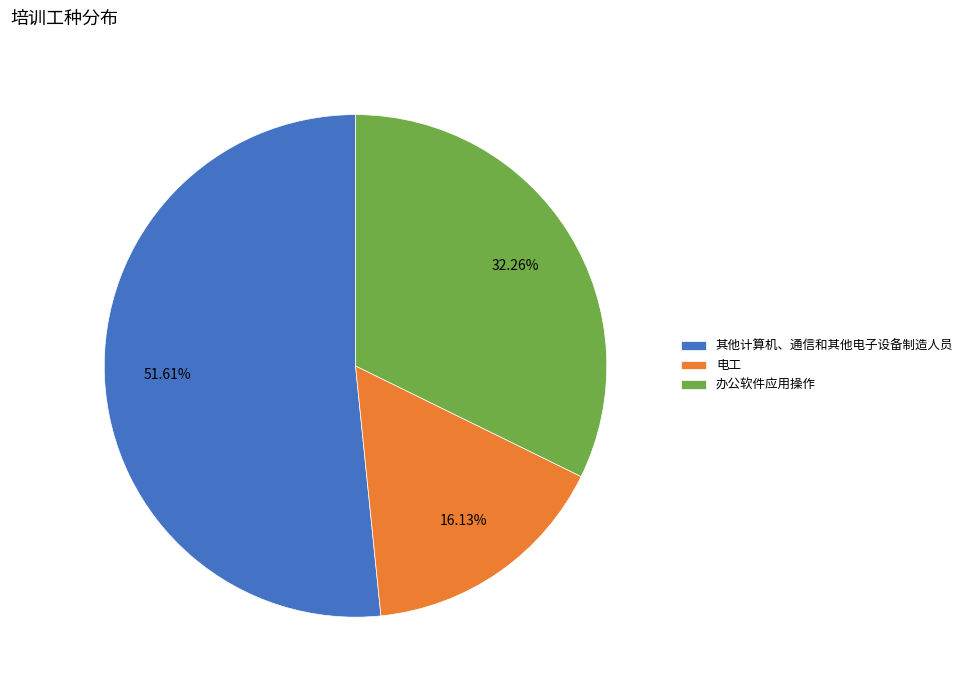

Approximately how many times larger is the value at 电工 compared to 办公软件应用操作?

0.5